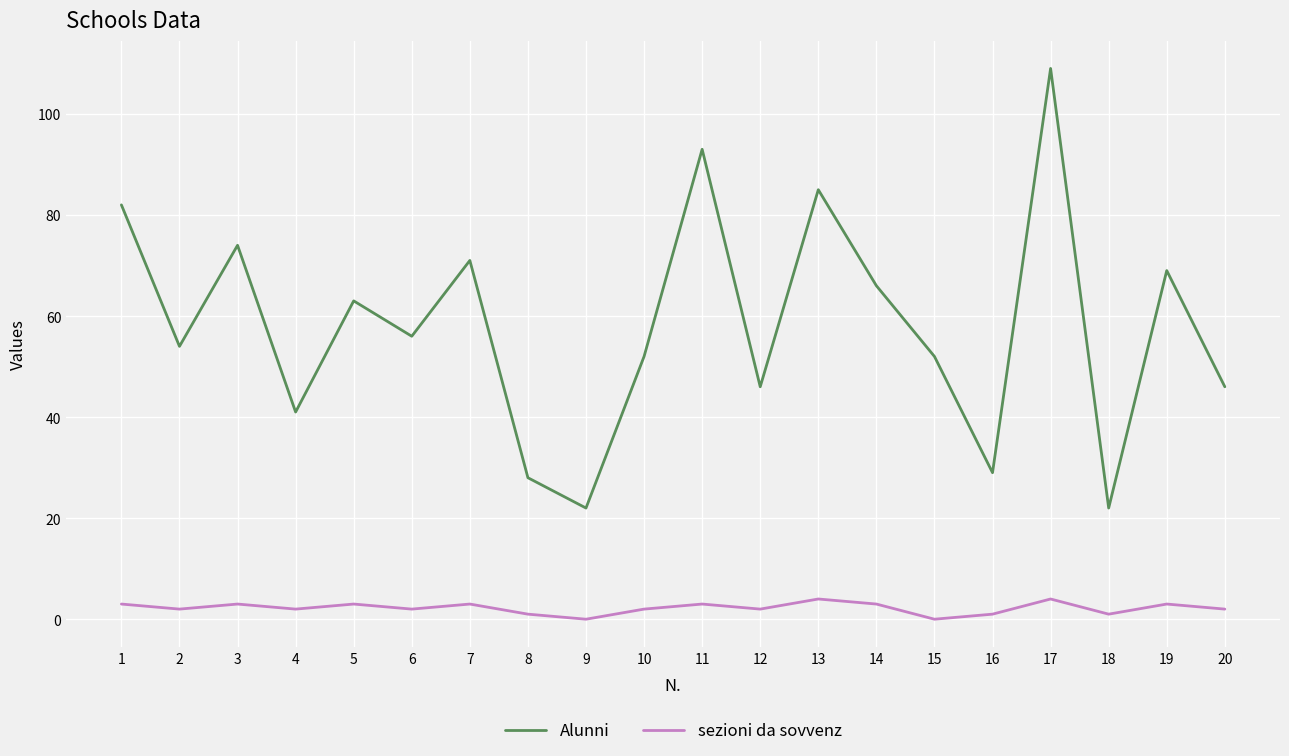

Reading left to right, list all the values displayed in this chart.

Alunni: 1=82	2=54	3=74	4=41	5=63	6=56	7=71	8=28	9=22	10=52	11=93	12=46	13=85	14=66	15=52	16=29	17=109	18=22	19=69	20=46
sezioni da sovvenz: 1=3	2=2	3=3	4=2	5=3	6=2	7=3	8=1	9=0	10=2	11=3	12=2	13=4	14=3	15=0	16=1	17=4	18=1	19=3	20=2